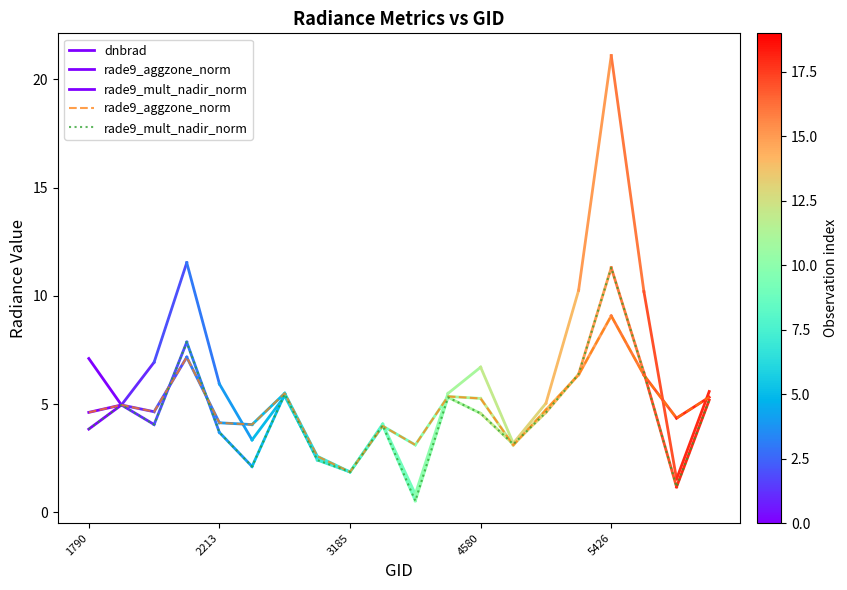

Between which two adjacent categories do rade9_aggzone_norm and rade9_mult_nadir_norm first intersect?

1988 and 2051